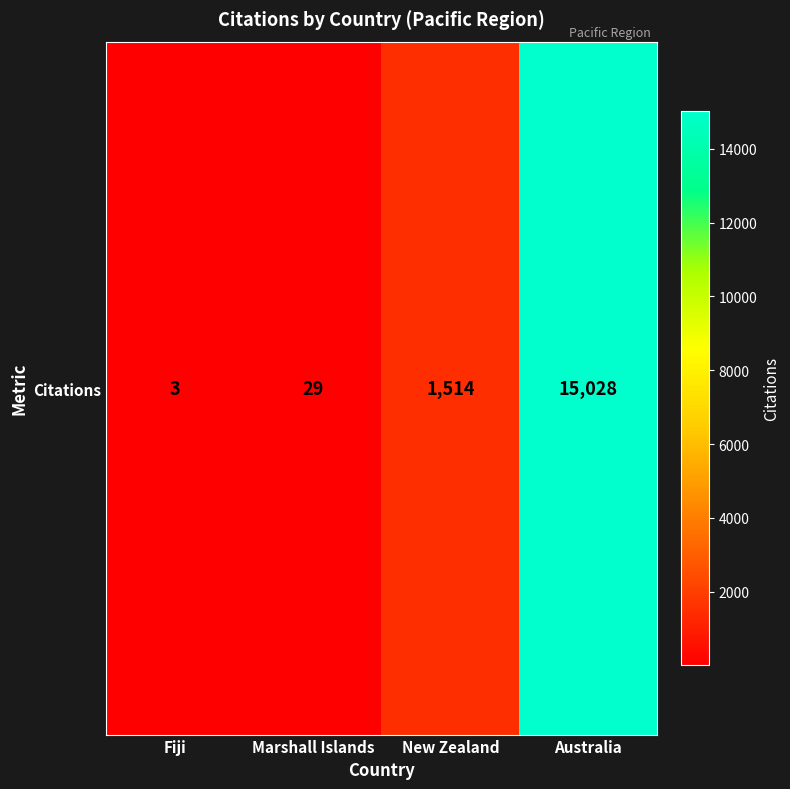

How many values are below 1514?

2